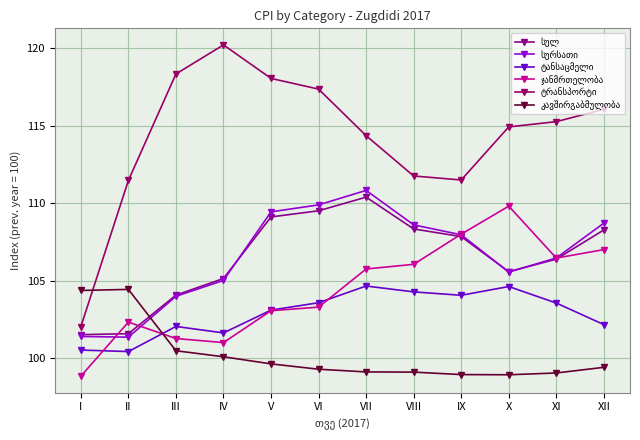

What is the difference between the ტანსაცმელი values at XI and VII?

1.1